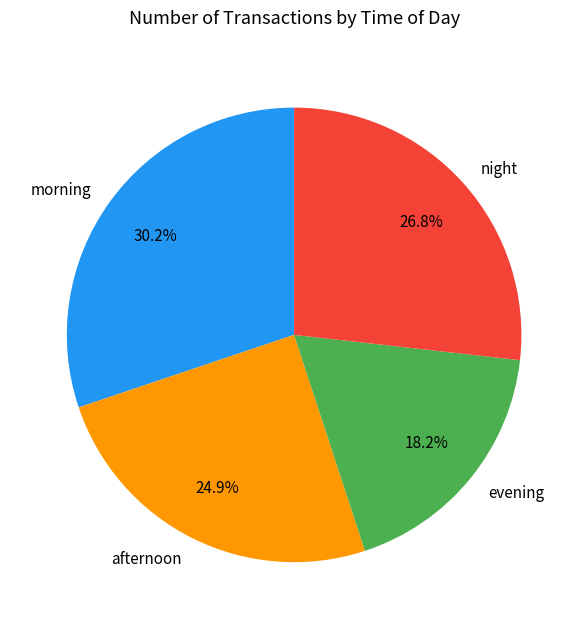

Does afternoon represent more than half of the total?

No